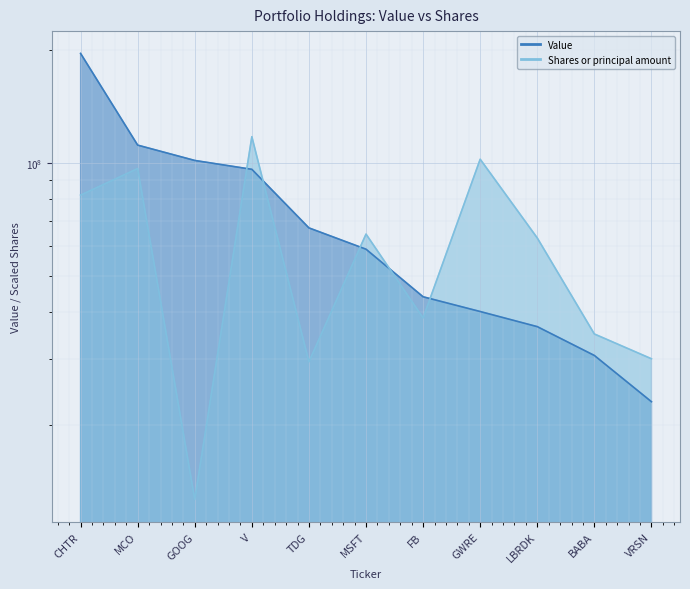

What is the lowest value of the Shares or principal amount series?

12704539.5